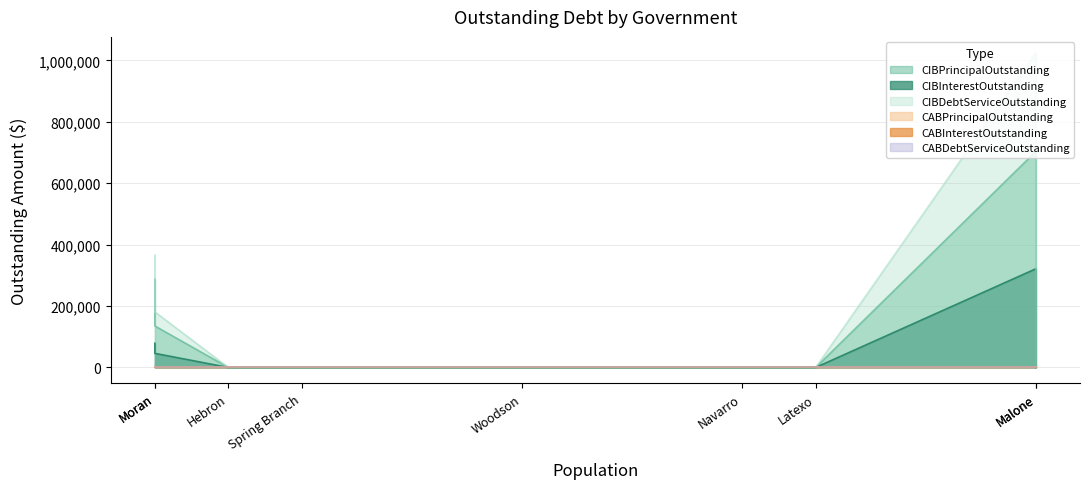

What are all the series names shown in the legend?

CIBPrincipalOutstanding, CIBInterestOutstanding, CIBDebtServiceOutstanding, CABPrincipalOutstanding, CABInterestOutstanding, CABDebtServiceOutstanding